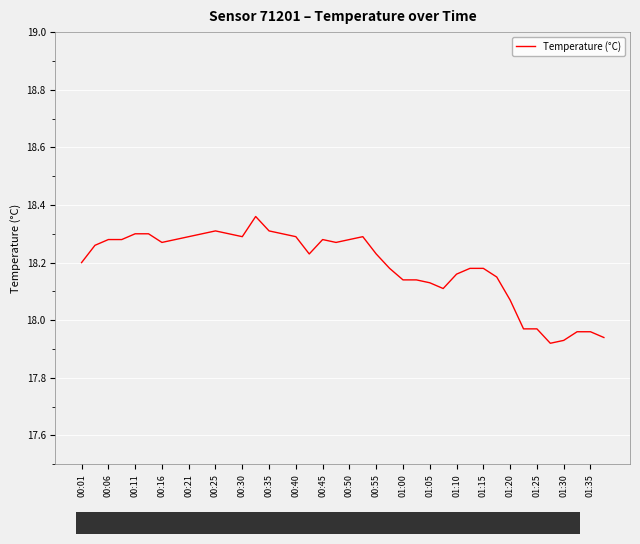

What is the difference between the maximum and minimum values?

0.4